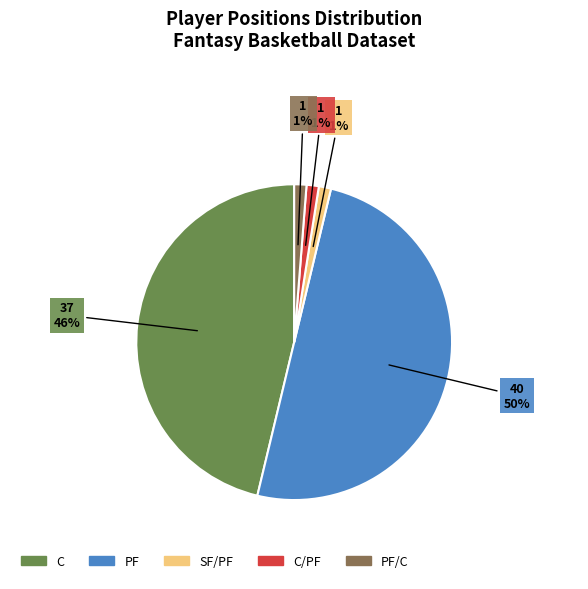

To the nearest percent, what is the average slice percentage?

20%